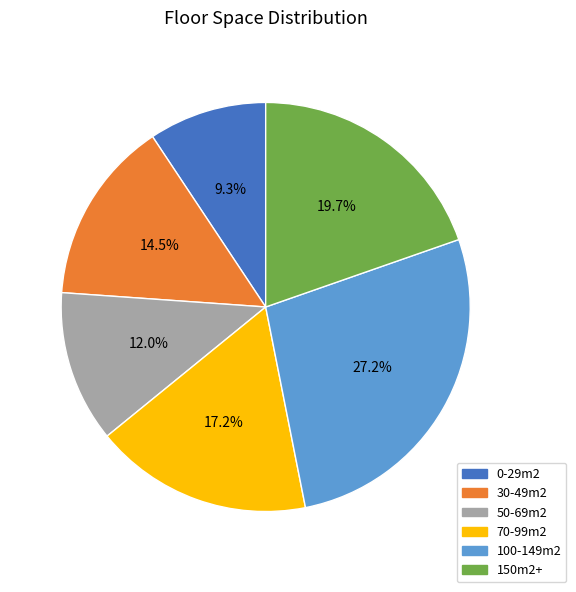

Is it true that 100-149m2 is 20% of the pie?

False